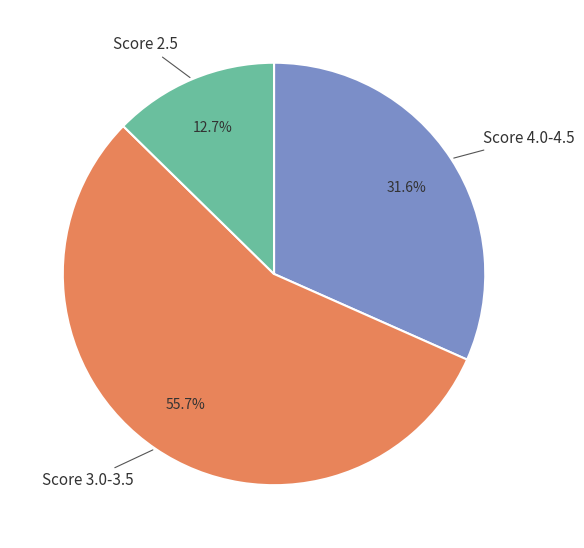

To the nearest percent, what is the average slice percentage?

33%